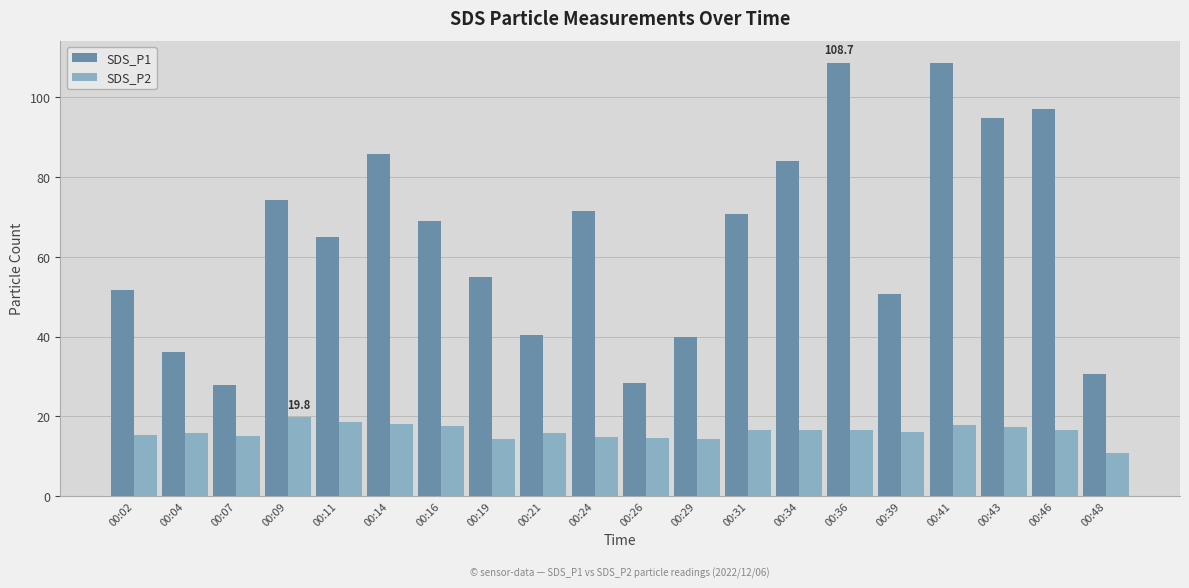

What is the sum of all SDS_P2 values?

321.9